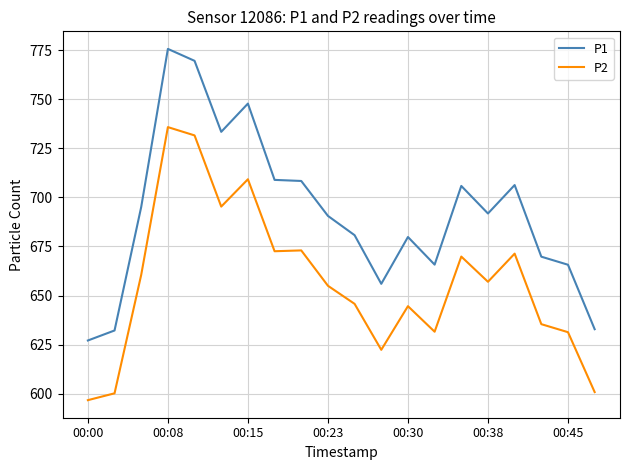

Which series has the widest spread of values?

P1